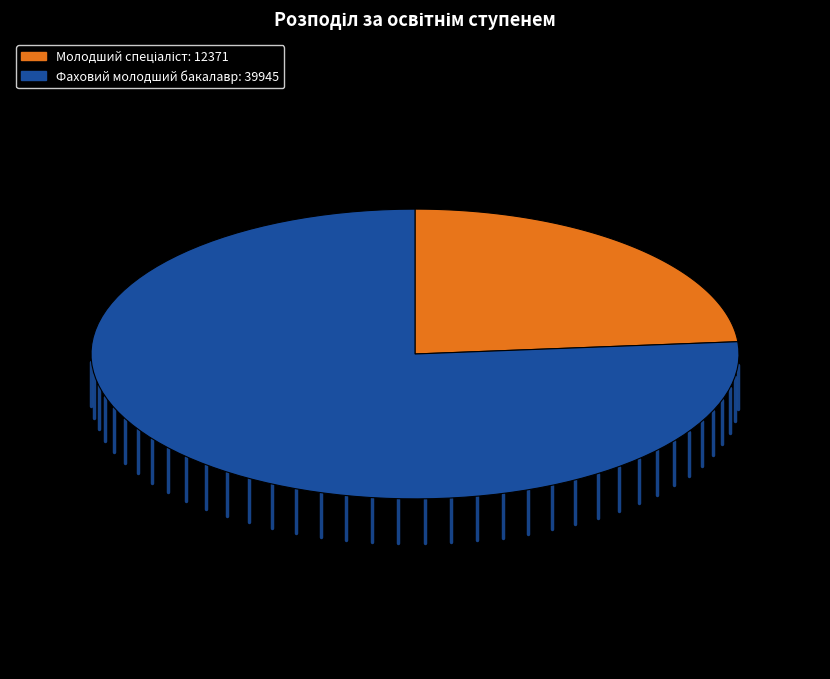

Which slice represents more than half of the pie?

Фаховий молодший бакалавр